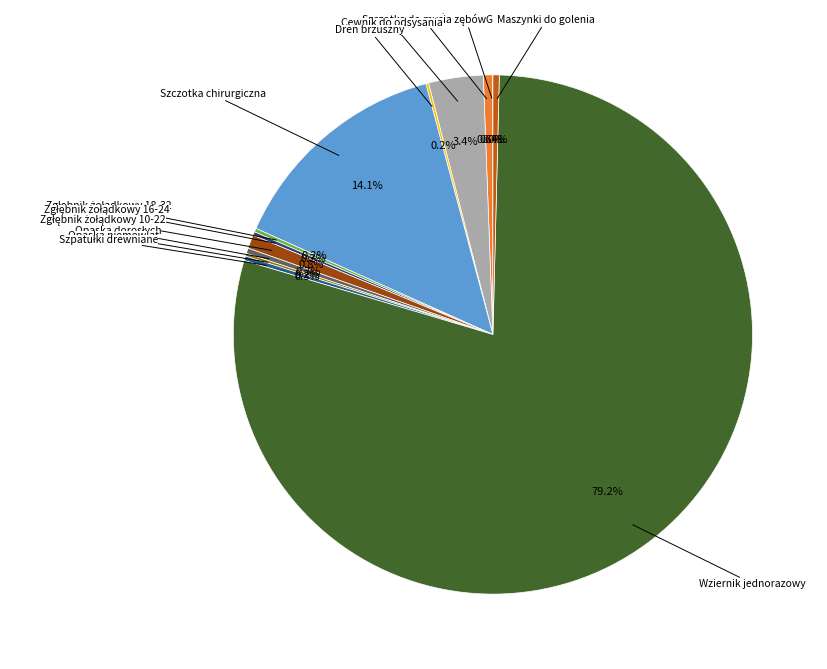

Combined, what portion of the pie is Cewnik do odsysania and Szczotka chirurgiczna?

17.5%